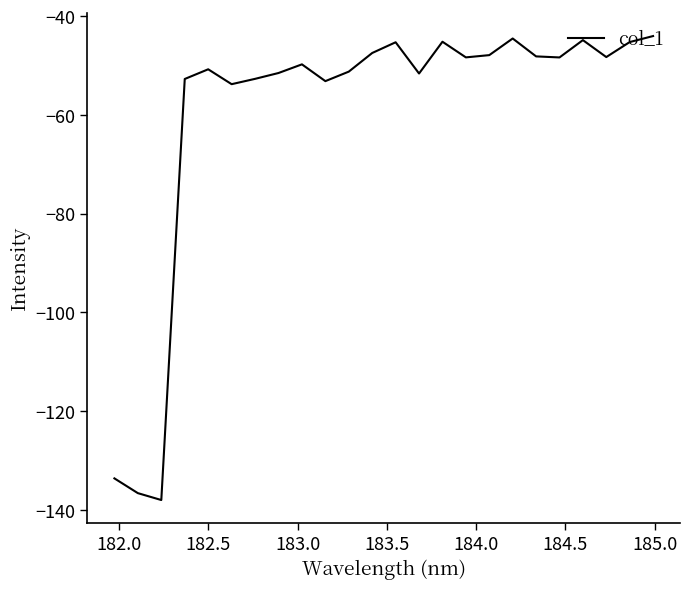

What is the maximum value shown in the chart?

-44.0